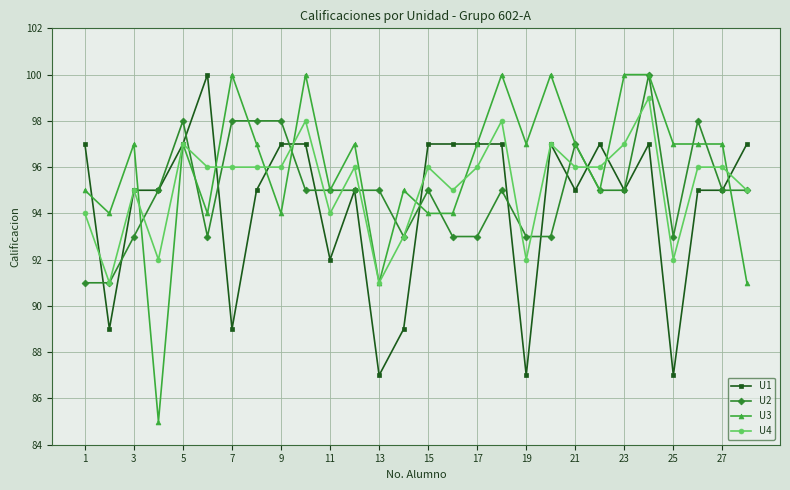

Is this an area chart (filled region under the line)?

No